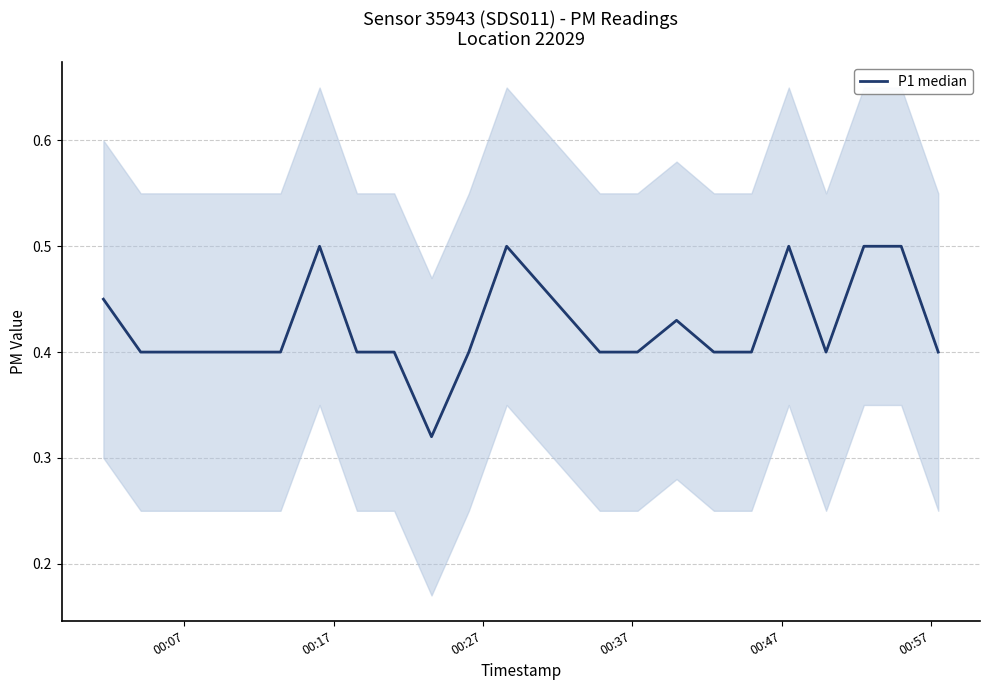

What is the value of the 18th point from the left?

0.5